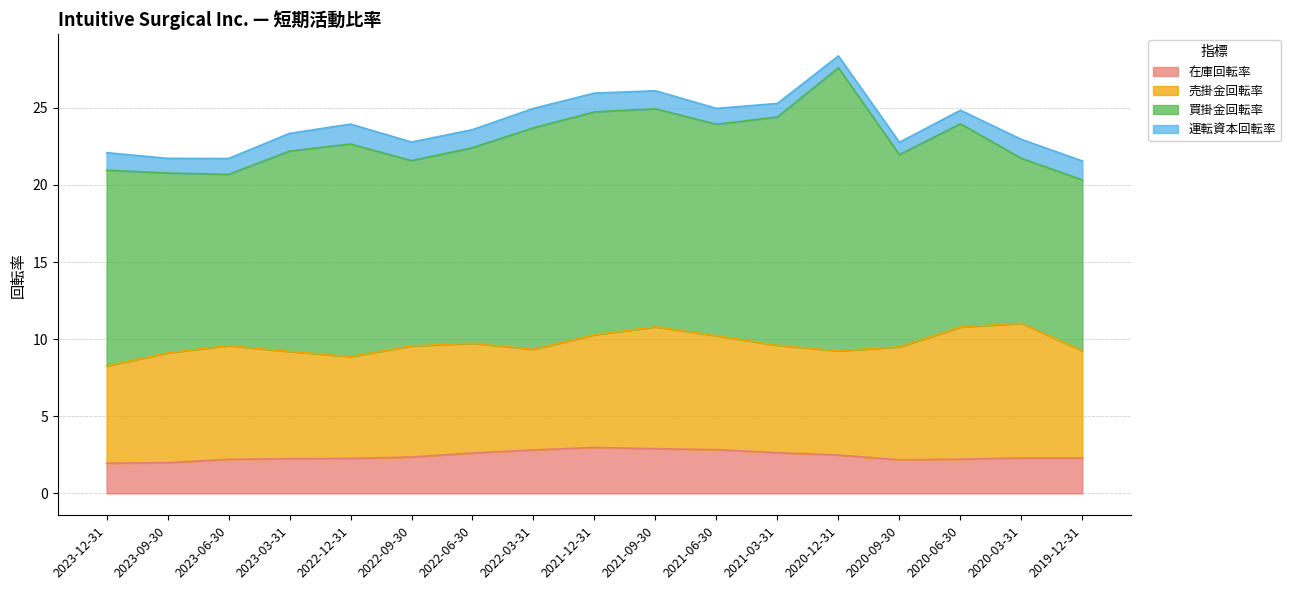

In 買掛金回転率, how many points are lower than both neighbors (excluding endpoints)?

5